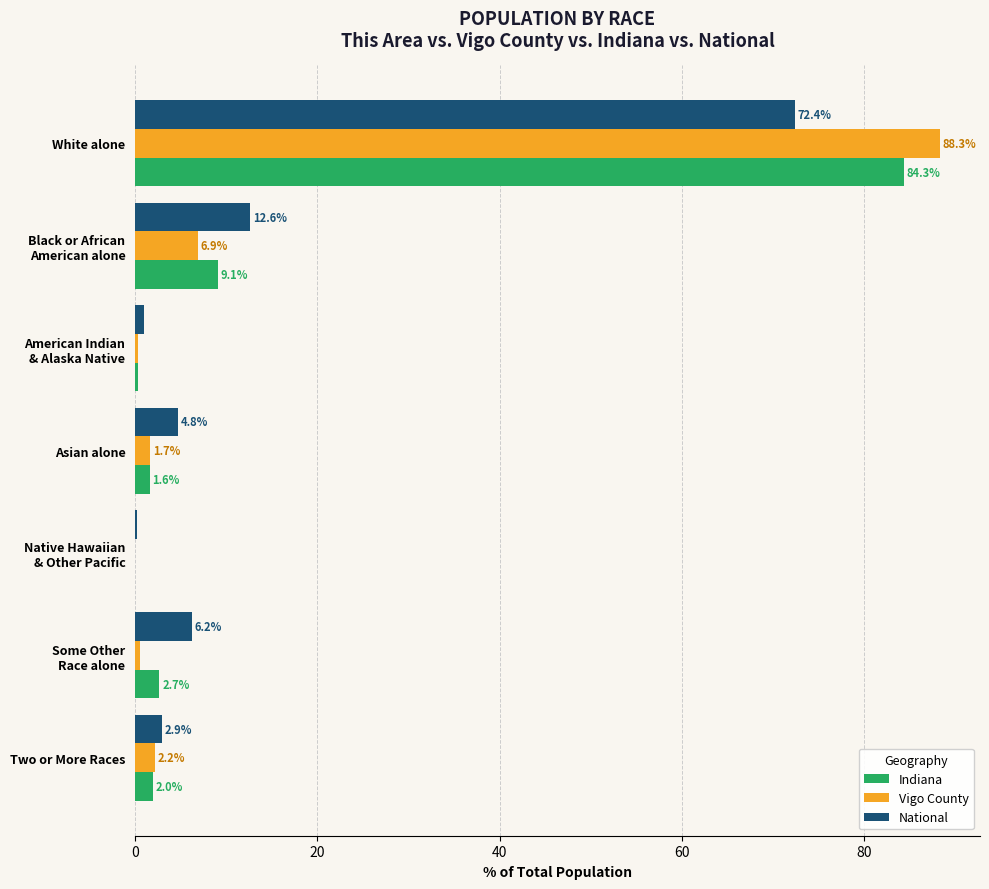

The Indiana series shows 116.4 at White alone. True or false?

False